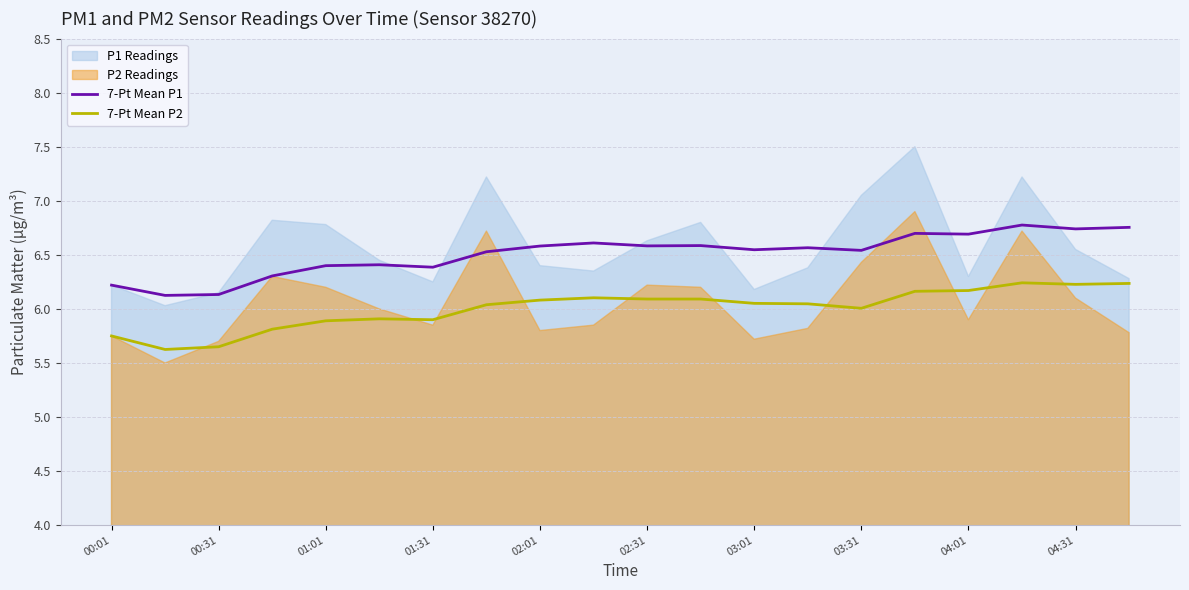

True or false: 7-Pt Mean P2 and 7-Pt Mean P1 cross at least once.

False